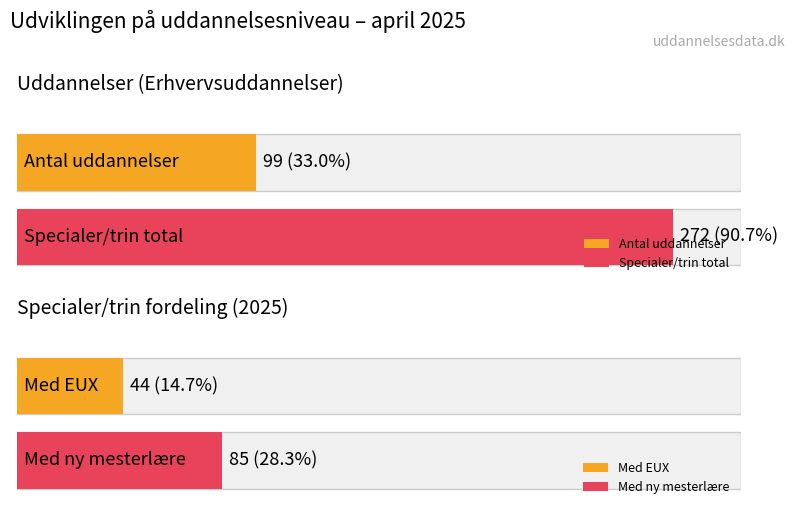

What is the minimum value for Specialer/trin?

272